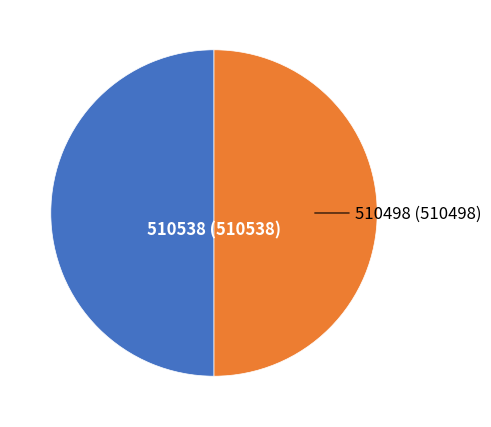

What is the largest slice in the pie chart?

510538